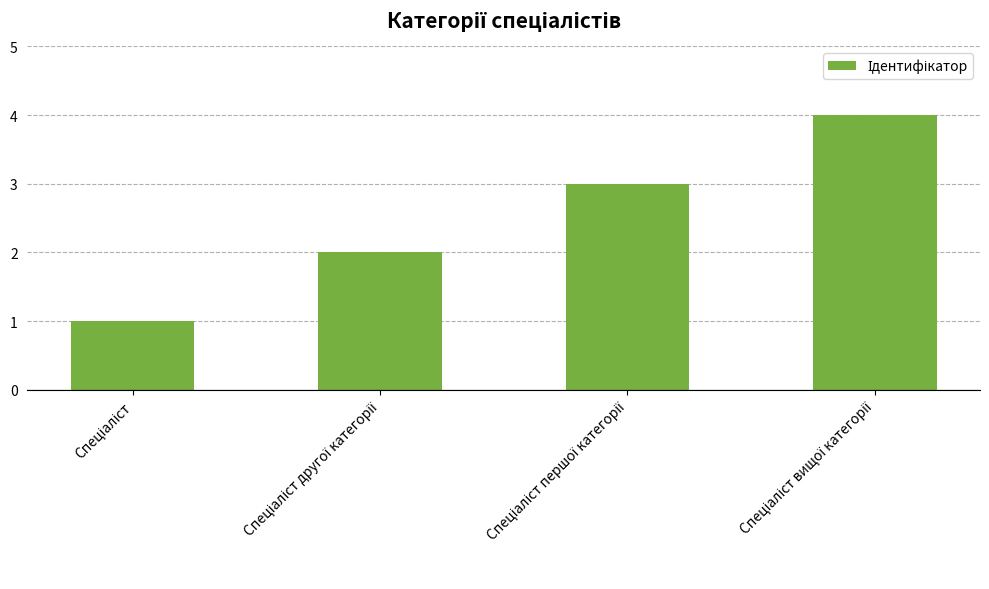

Reading right to left, list all the values displayed in this chart.

4	3	2	1